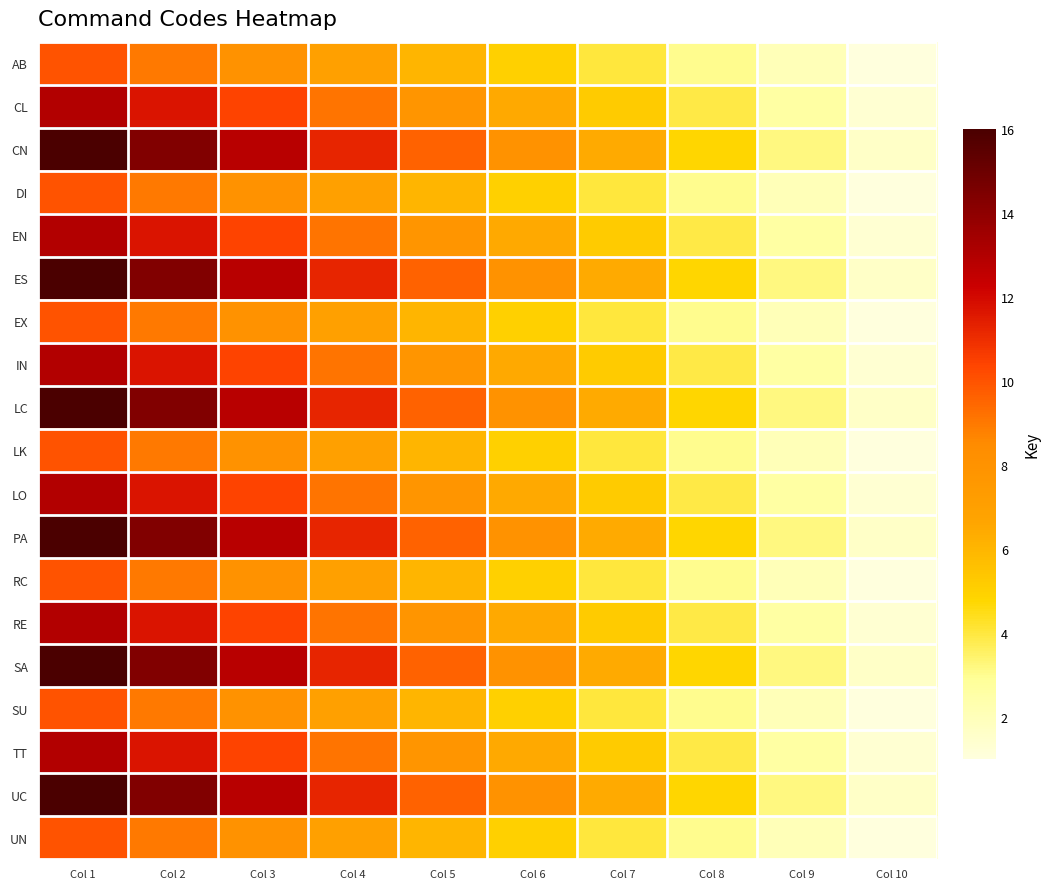

Count the number of data series in this chart.

19